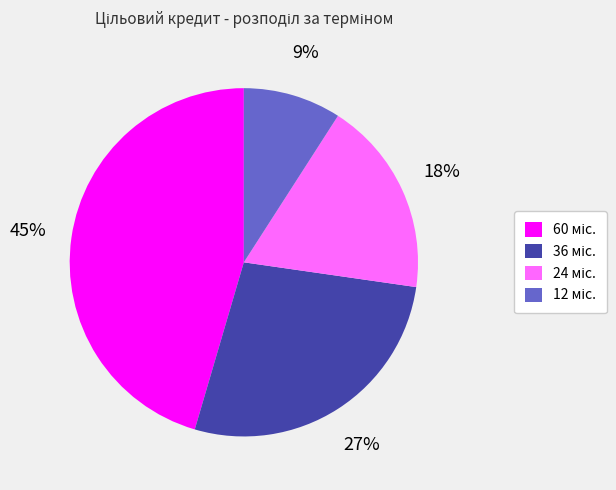

Does any single category account for the majority?

No